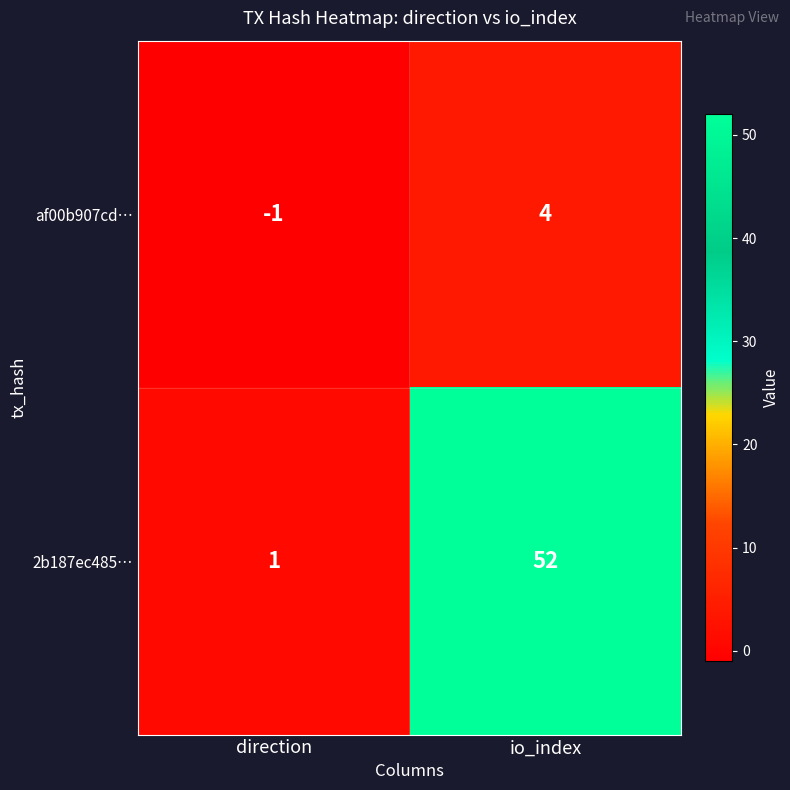

At which label does 2b187ec485… reach its peak?

io_index